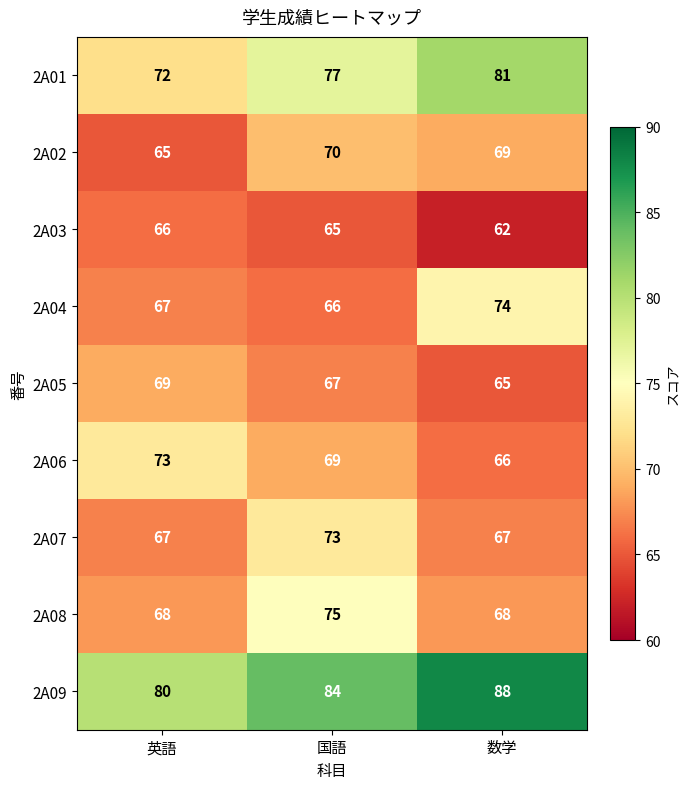

At which category is the sum across all series the highest?

国語